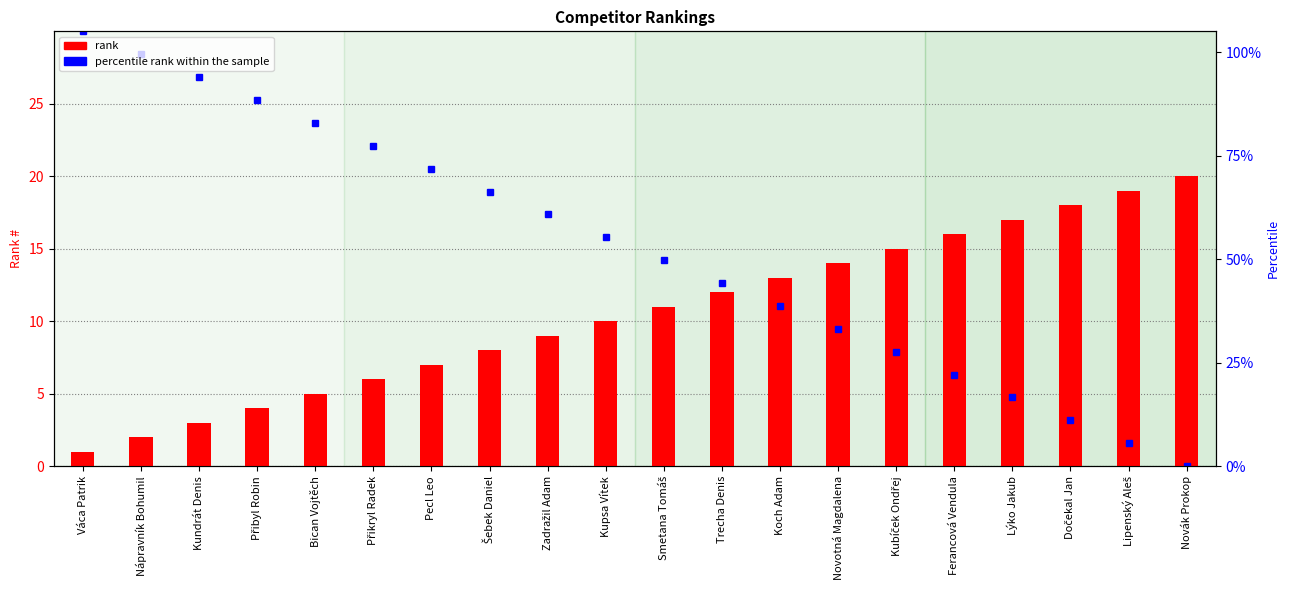

What is the sum of the values at Ferancová Vendula and Novotná Magdalena?

30